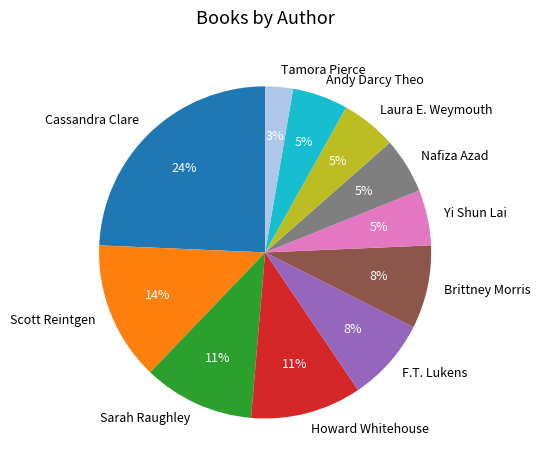

Approximately how many times larger is the value at Sarah Raughley compared to Scott Reintgen?

0.8